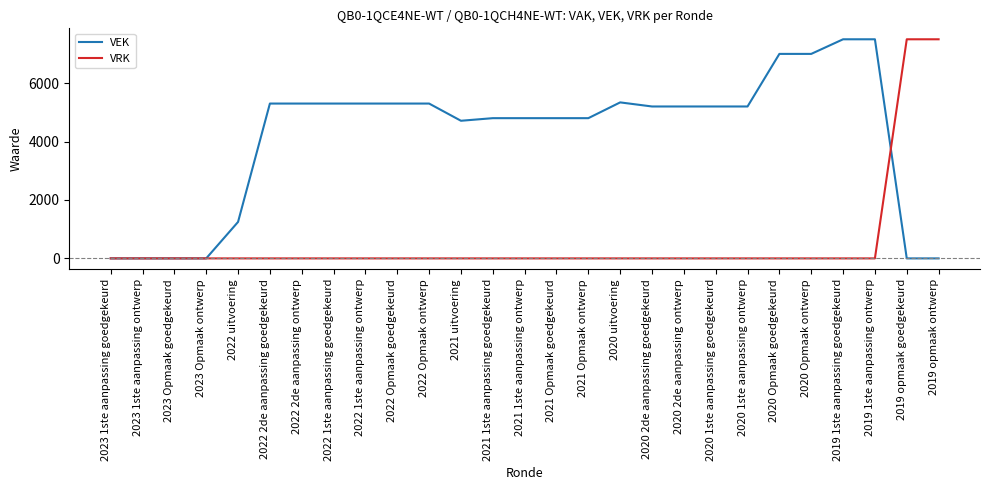

What is the spread (max minus min) of values at 2022 Opmaak goedgekeurd?

5300